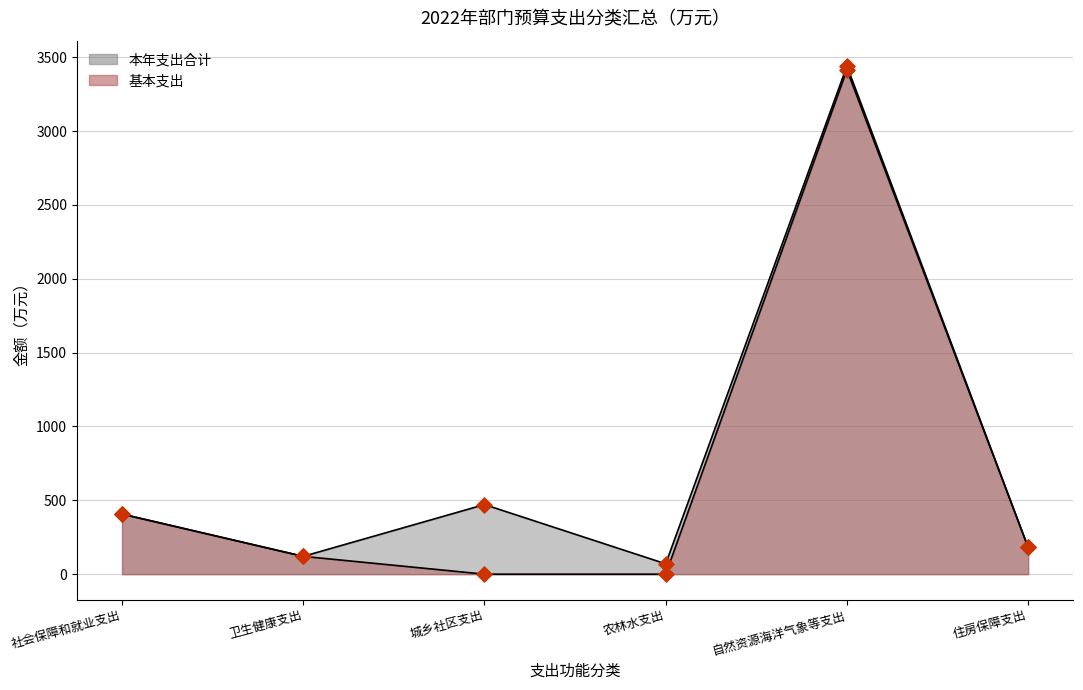

Which series reaches the minimum Y coordinate?

基本支出